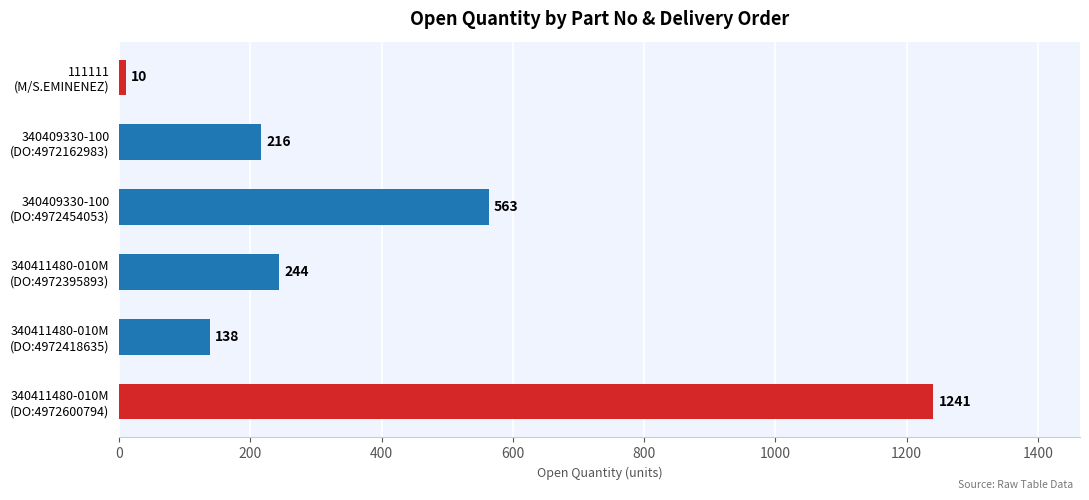

At which label is the value closest to 625?

340409330-100
(DO:4972454053)